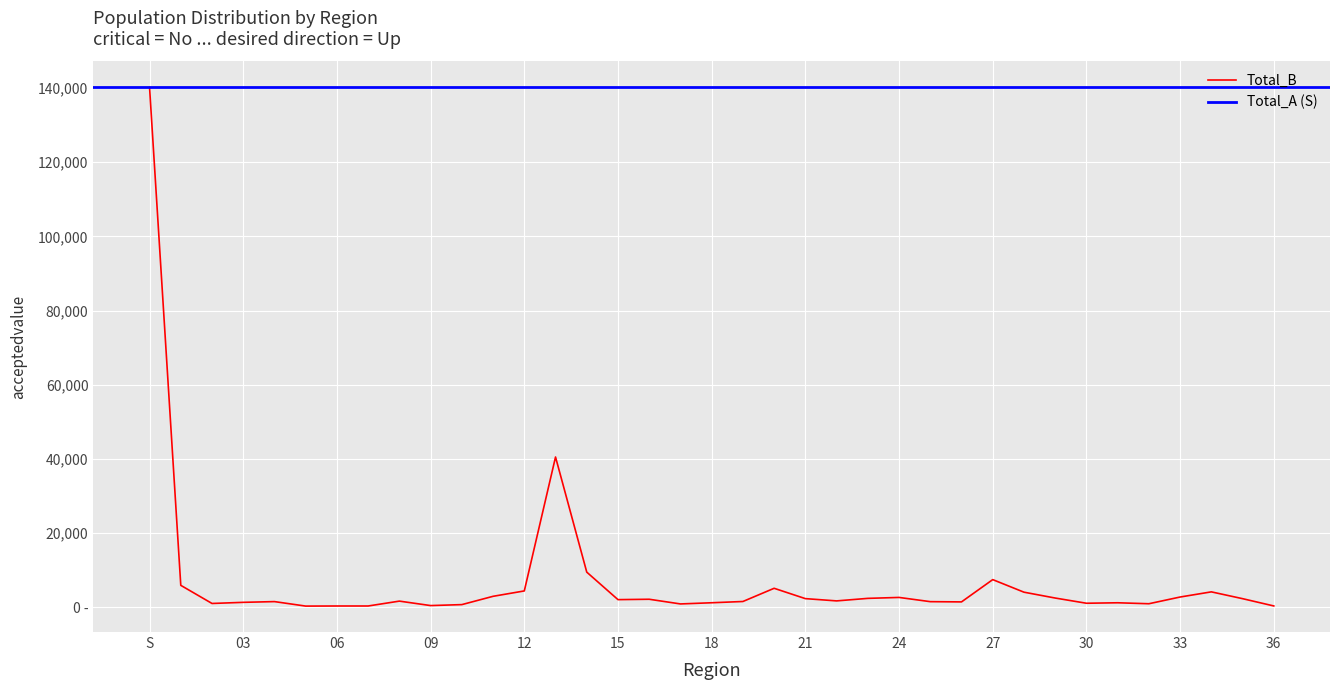

True or false: the data has more than 2 interior local peaks.

True